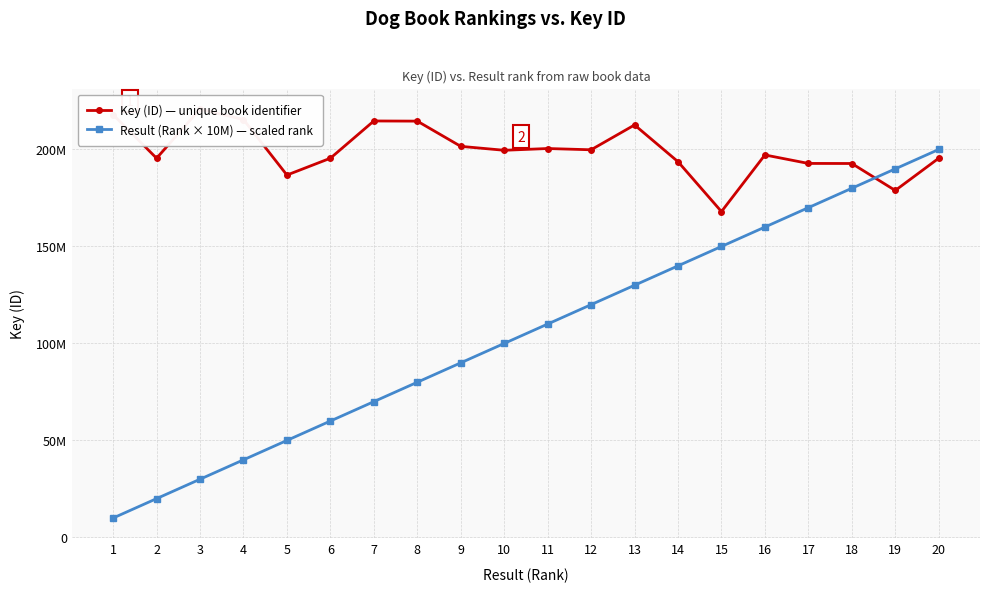

At which category does Key (ID) — unique book identifier reach its first local valley?

2